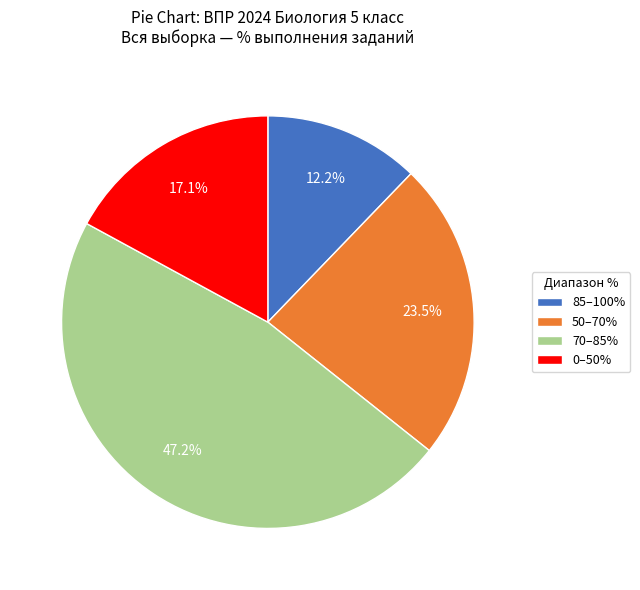

What is the ratio of the value at 0–50% to the value at 50–70%?

0.7